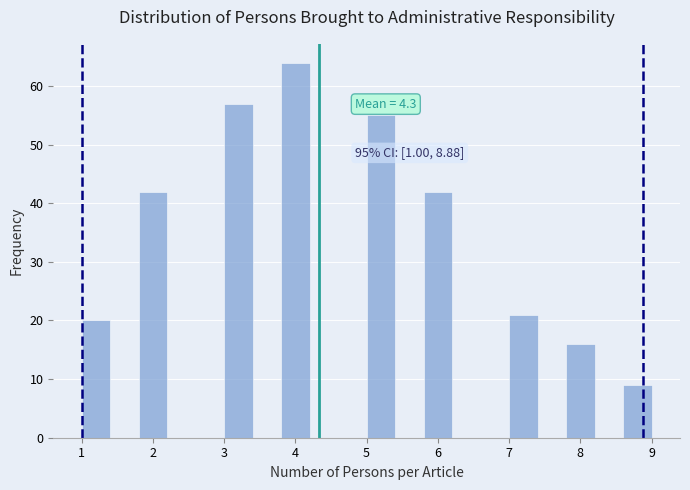

Which range on the x-axis has the tallest bar?

3.8 to 4.2